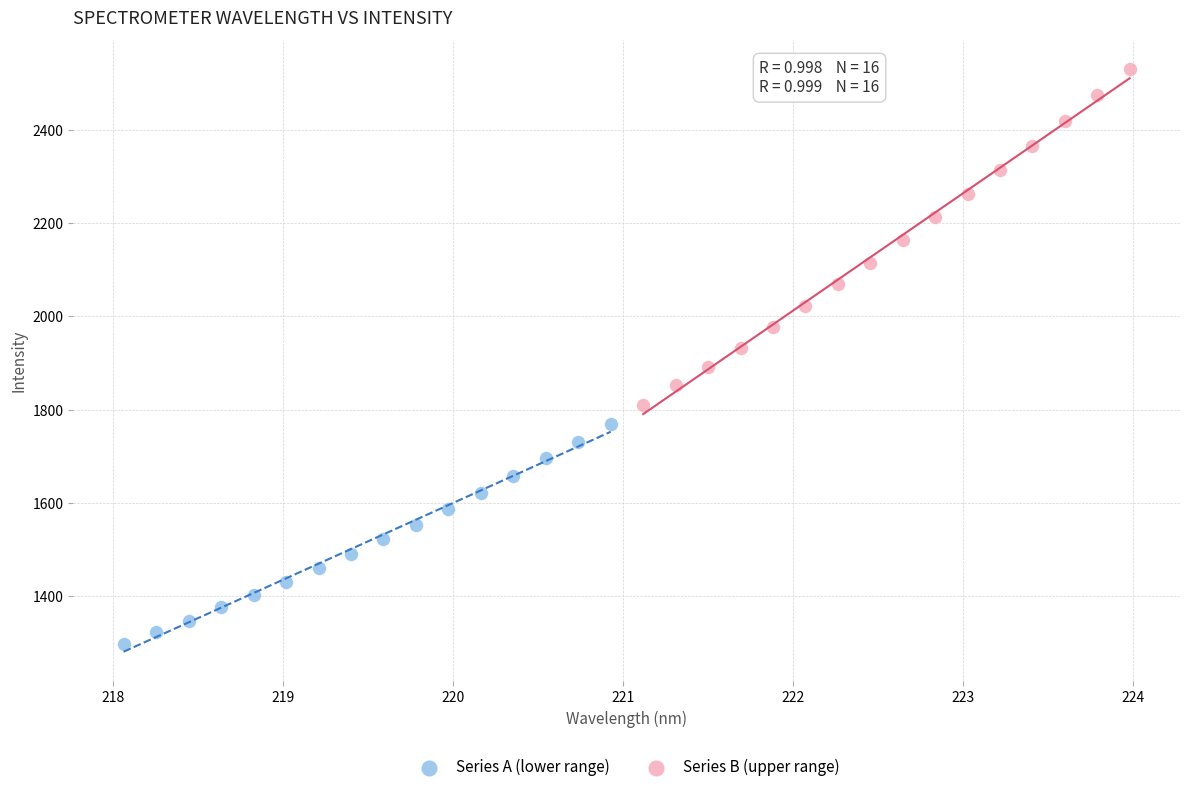

Which series has the largest Y range (max minus min)?

Series B (upper range)